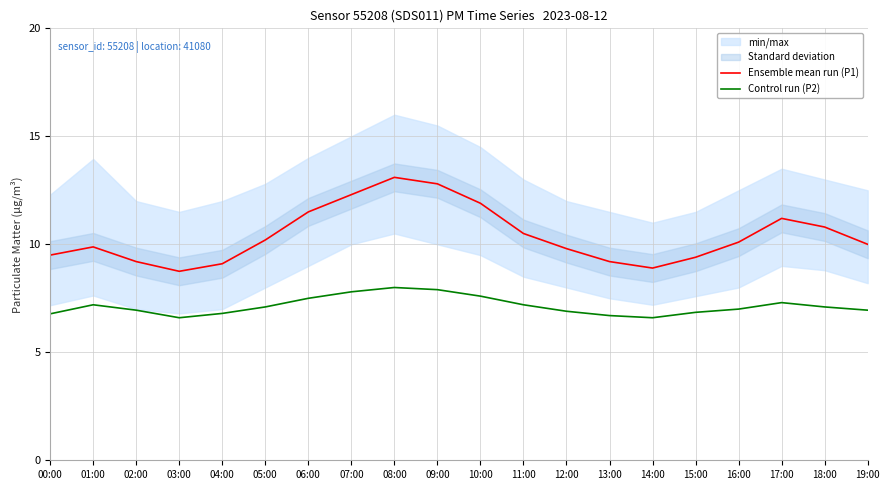

Between 01:00 and 10:00, which is larger?

10:00